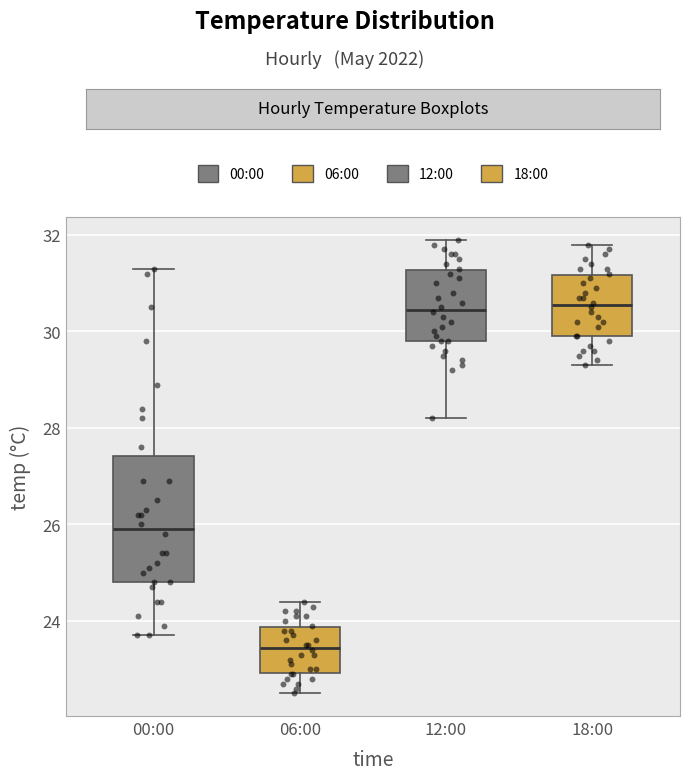

Reading left to right, read every box against the y-axis: the position of its median line, the range the box covers, and the ends of its whiskers. The values are not printed on the chart, so give them approximately, as read against the axis.

00:00: median 26.0, box 24.8 to 27.4, whiskers 23.8 to 31.4
06:00: median 23.4, box 23.0 to 23.8, whiskers 22.6 to 24.4
12:00: median 30.4, box 29.8 to 31.2, whiskers 28.2 to 32.0
18:00: median 30.6, box 30.0 to 31.2, whiskers 29.4 to 31.8